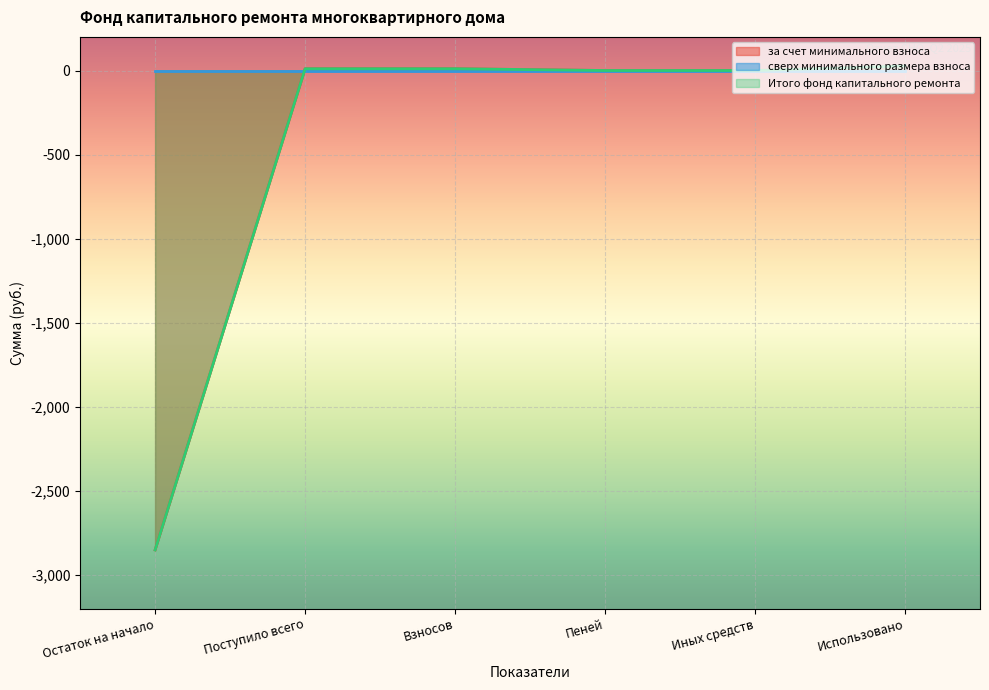

What is the total value across all series at Взносов?

21.1